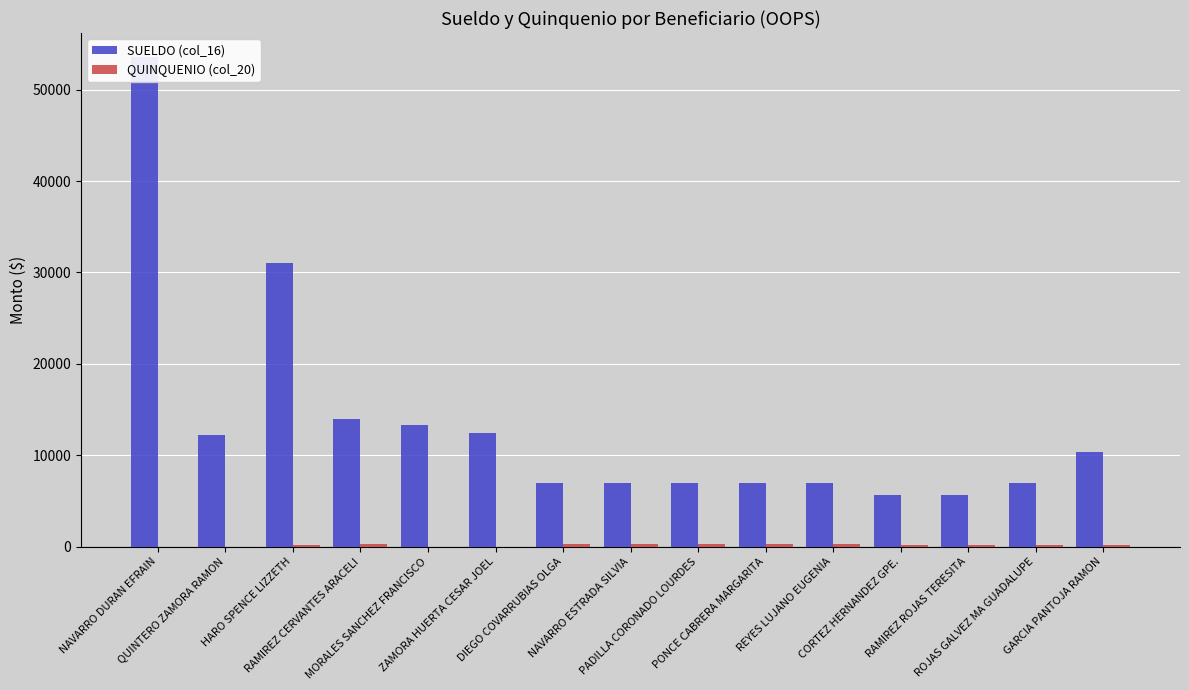

Between CORTEZ HERNANDEZ GPE. and RAMIREZ ROJAS TERESITA, which series saw the biggest shift?

SUELDO (col_16)